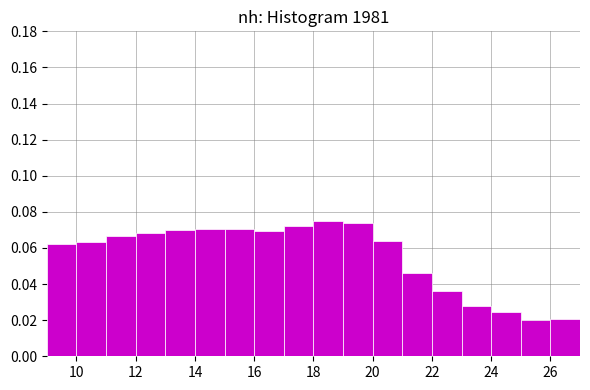

Reading left to right, list every bar in this chart as the range it spans on the x-axis followed by its height. The values are not printed on the chart, so give them approximately, as read against the axis.

9 to 10: 0.062
10 to 11: 0.064
11 to 12: 0.066
12 to 13: 0.068
13 to 14: 0.070
14 to 15: 0.070
15 to 16: 0.070
16 to 17: 0.070
17 to 18: 0.072
18 to 19: 0.074
19 to 20: 0.074
20 to 21: 0.064
21 to 22: 0.046
22 to 23: 0.036
23 to 24: 0.028
24 to 25: 0.024
25 to 26: 0.020
26 to 27: 0.020